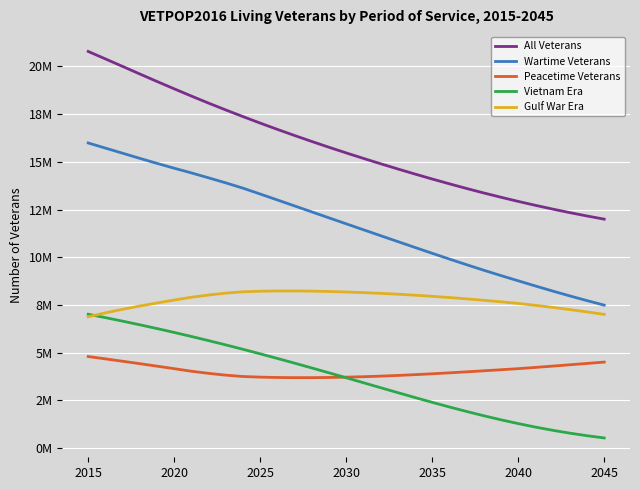

What are all the series names shown in the legend?

All Veterans, Wartime Veterans, Peacetime Veterans, Vietnam Era, Gulf War Era